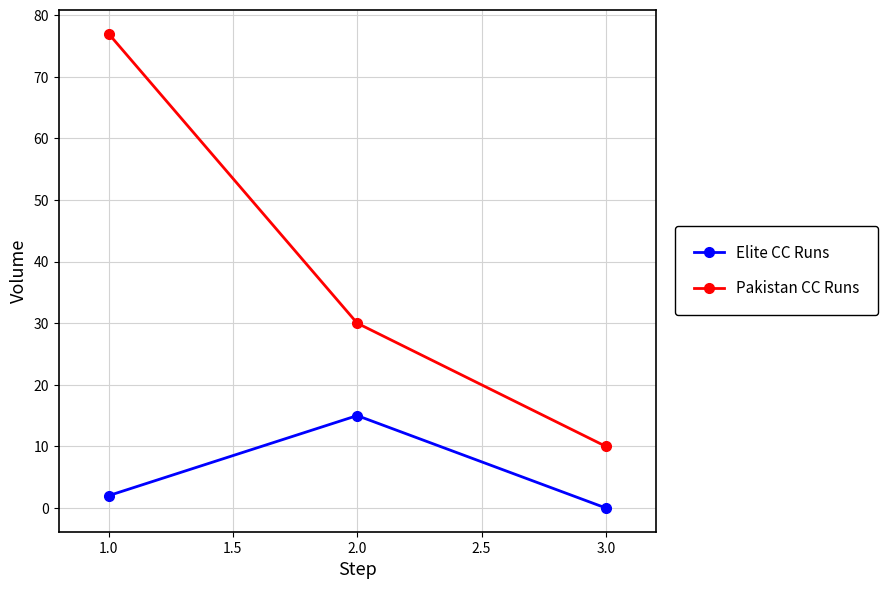

Reading right to left, what are all the values shown in this chart?

Elite CC Runs: 3.0=0	2.0=15	1.0=2
Pakistan CC Runs: 3.0=10	2.0=30	1.0=77